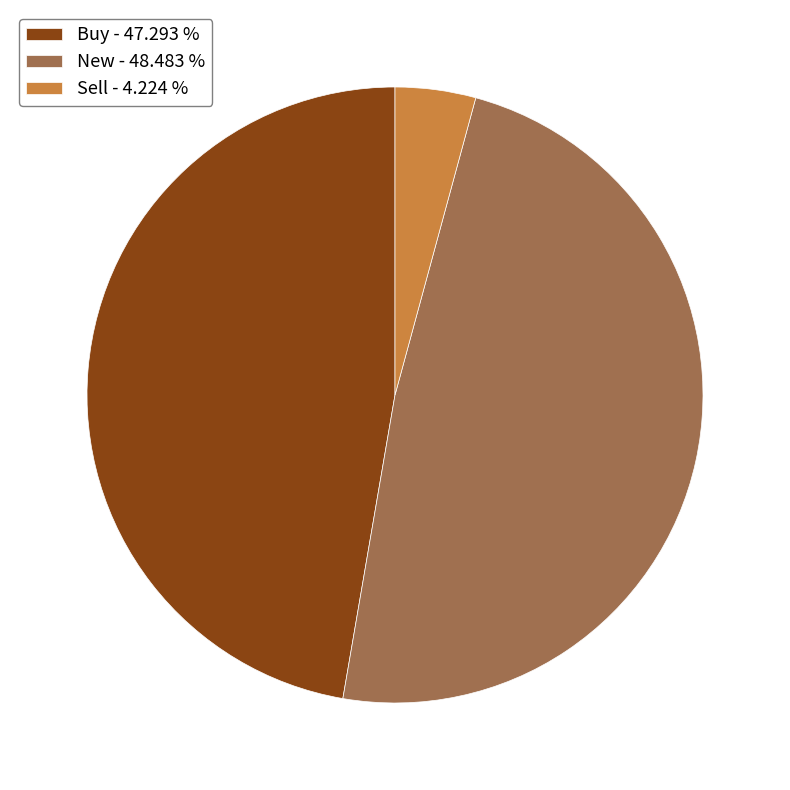

Is the sum of New - 48.483 % and Buy - 47.293 % greater than half?

Yes